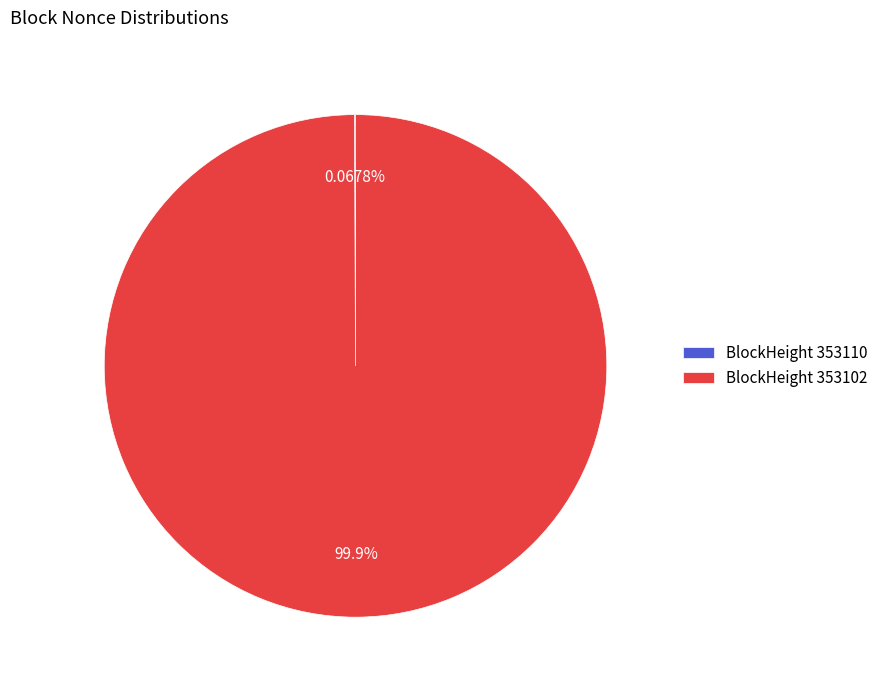

Which slice represents more than half of the pie?

BlockHeight 353102